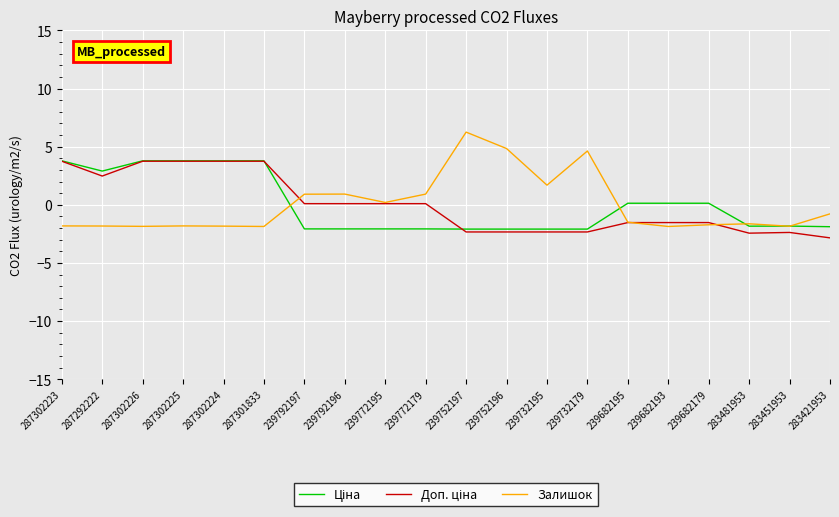

Which label corresponds to the smallest value in the chart?

283421953